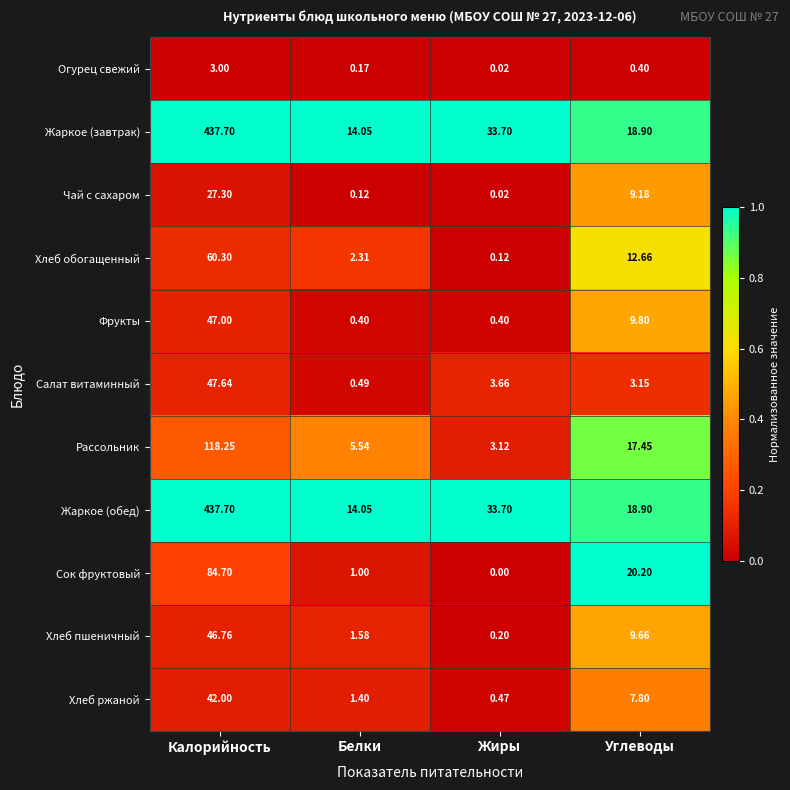

Rank the categories by Хлеб обогащенный value from lowest to highest.

Жиры, Белки, Углеводы, Калорийность